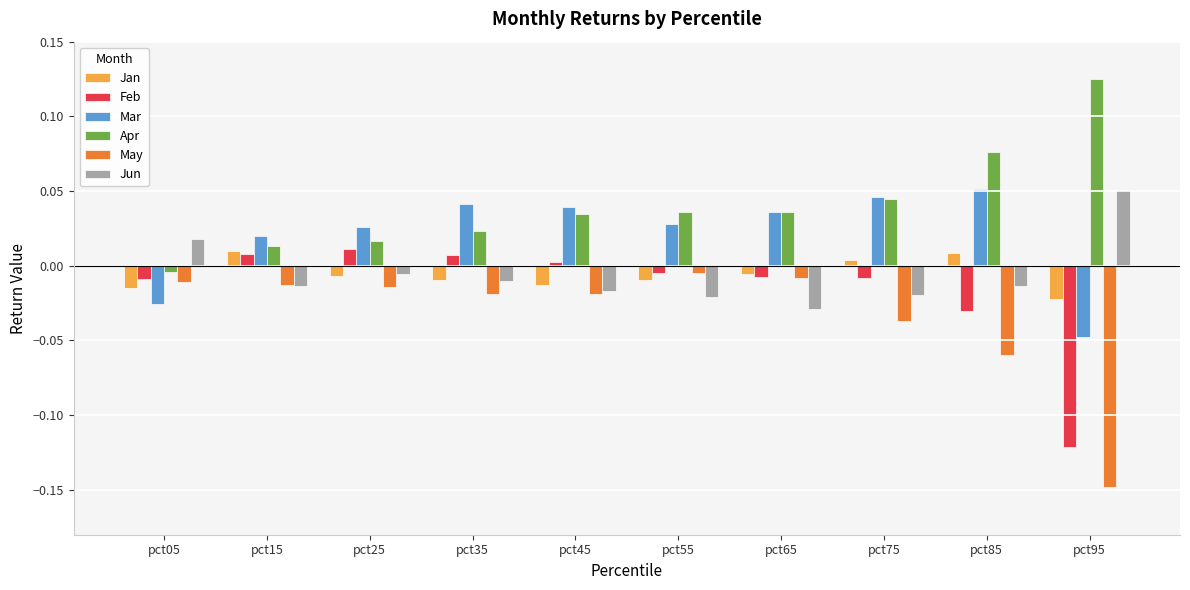

How many groups of bars are there?

10